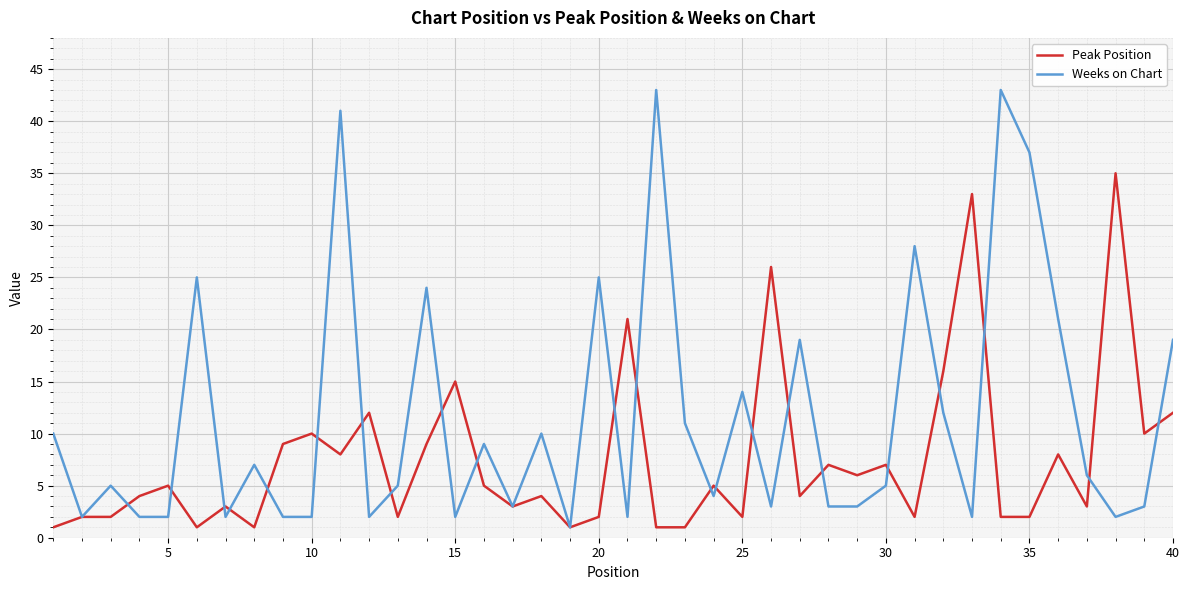

Which series has the largest total across all categories?

Weeks on Chart